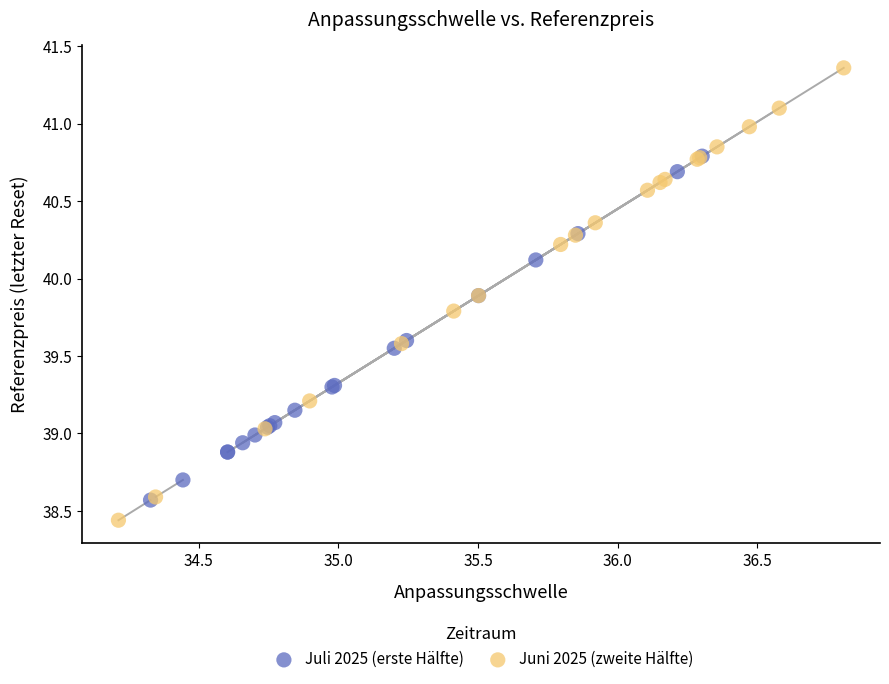

Which series reaches the maximum Y coordinate?

Juni 2025 (zweite Hälfte)